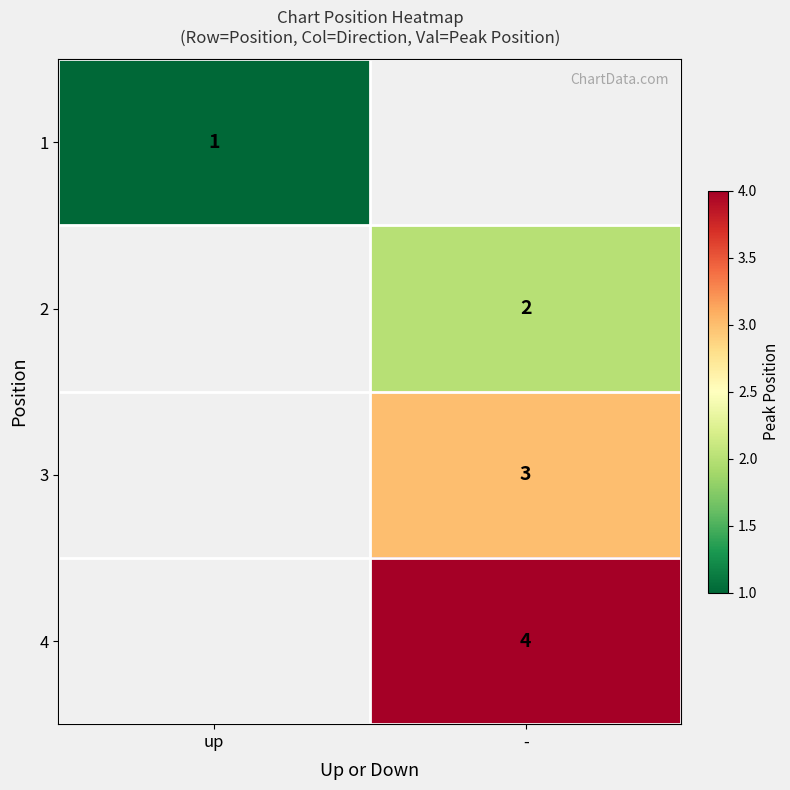

The 3 series shows 1 at -. True or false?

False